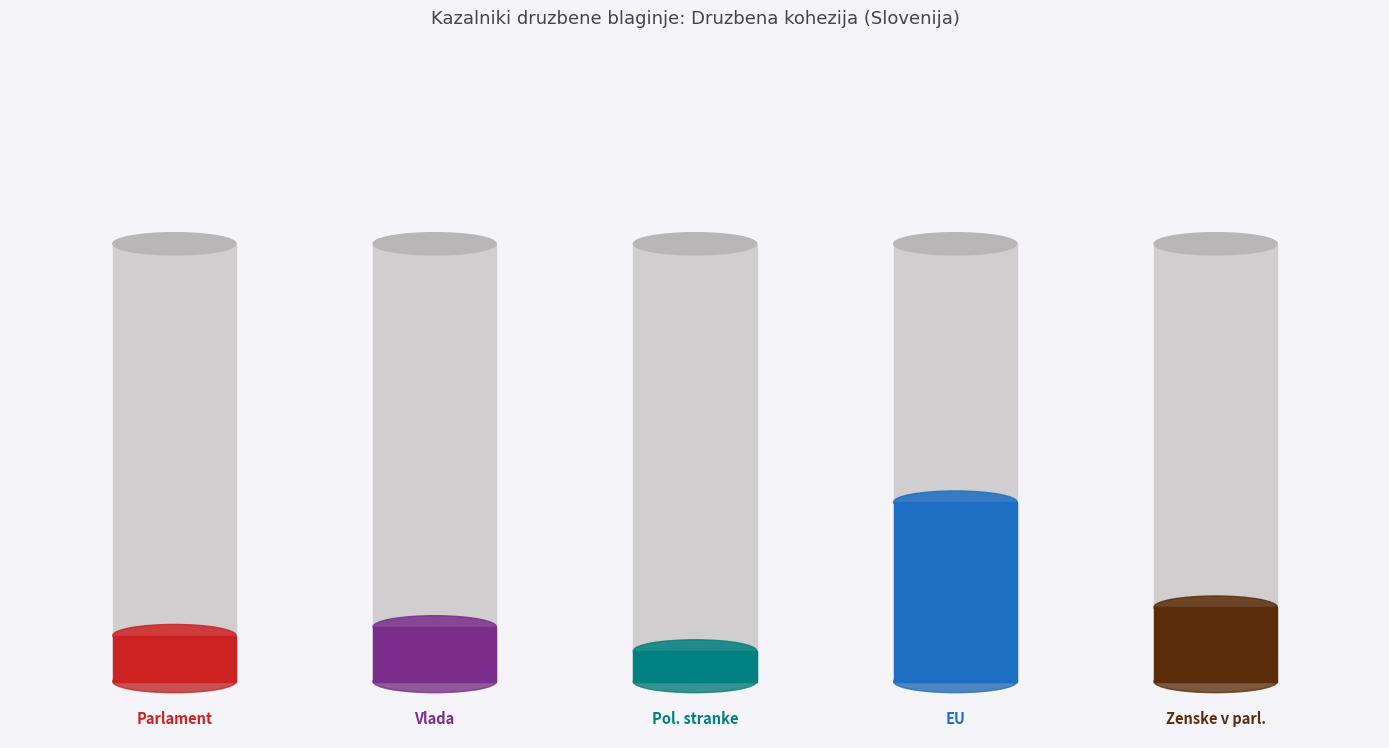

Is it true that Zastopanost zensk - Slovenija equals 4.4 at 2010?

False